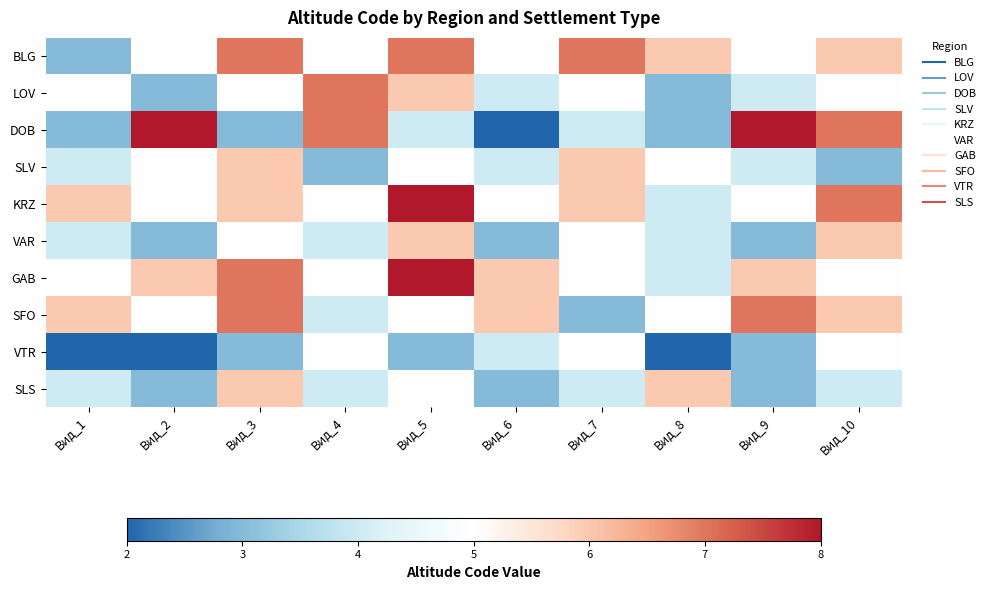

Which series has the widest spread of values?

DOB